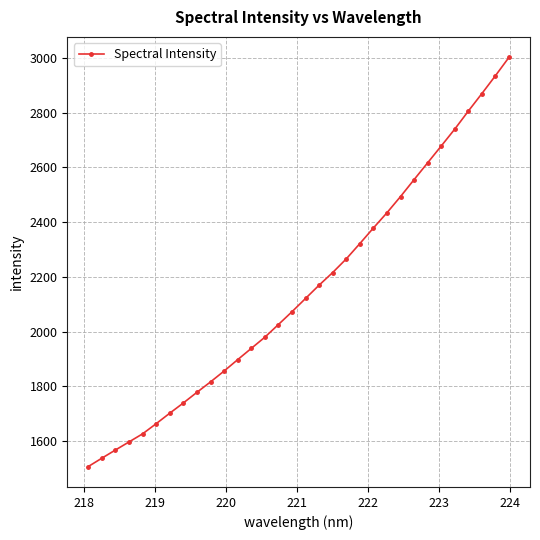

What is the greatest value displayed?

3002.5